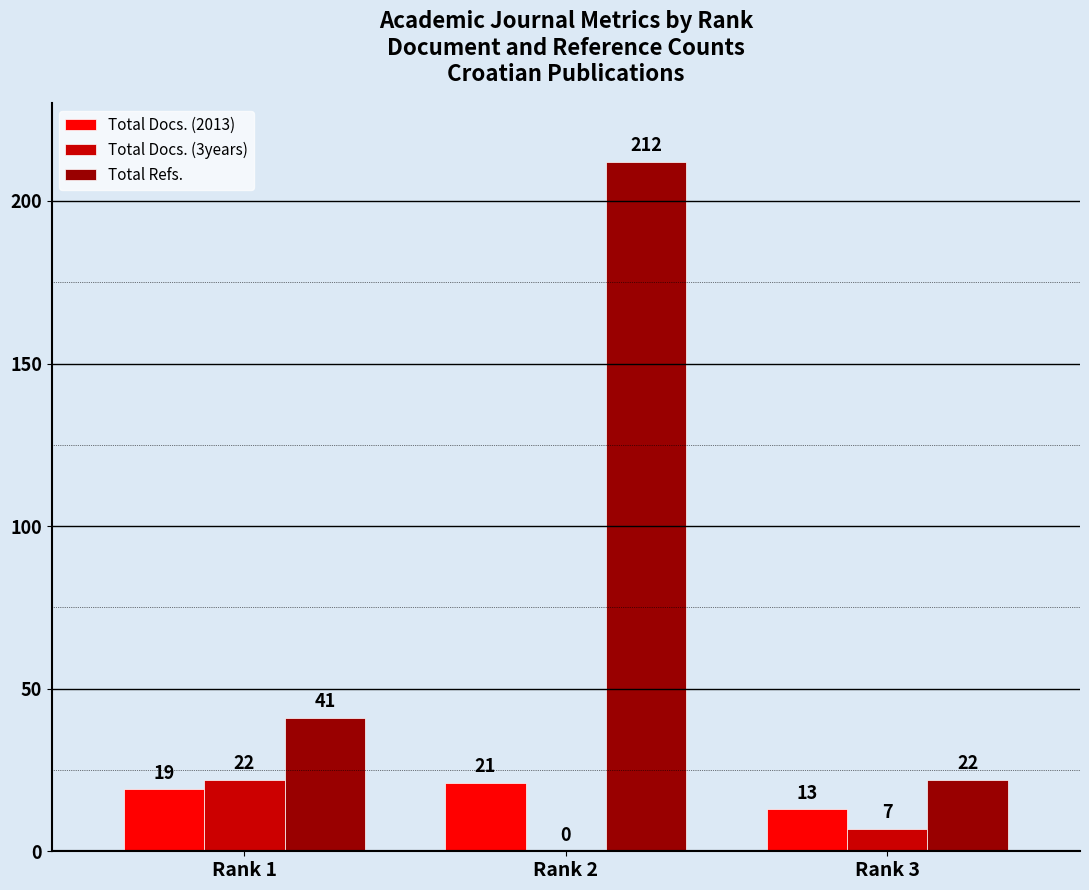

Which series has the largest total across all categories?

Total Refs.